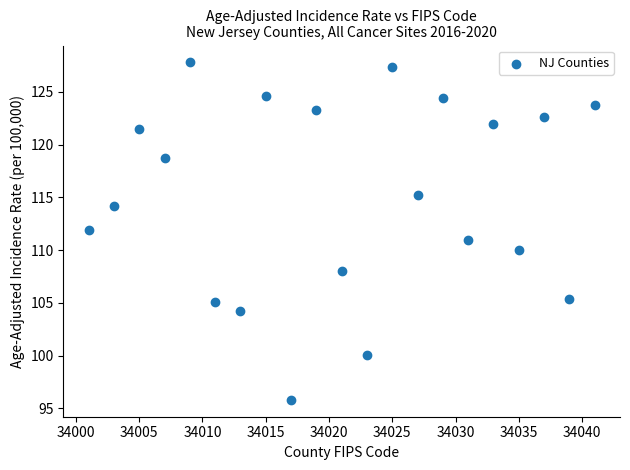

What is the range of X values (max minus min)?

40.0